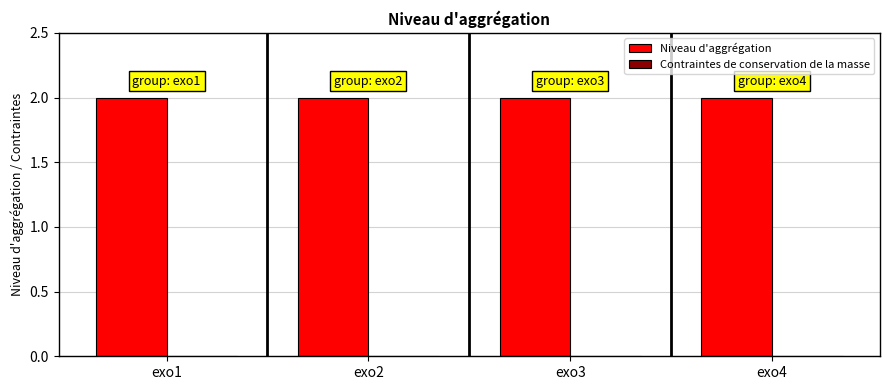

What is the average value of the Niveau d'aggrégation series?

2